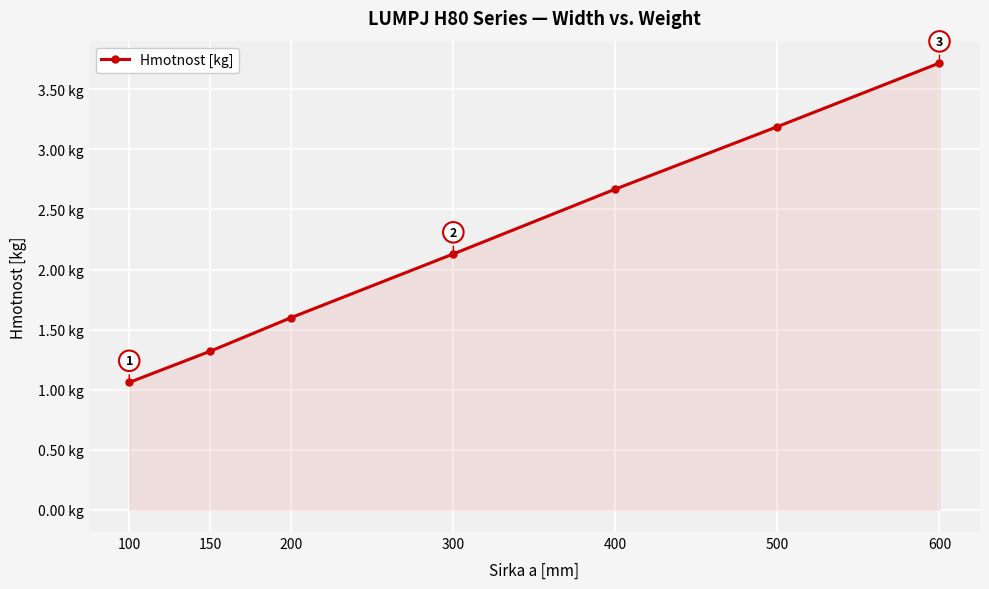

What is the sum of all values?

15.7